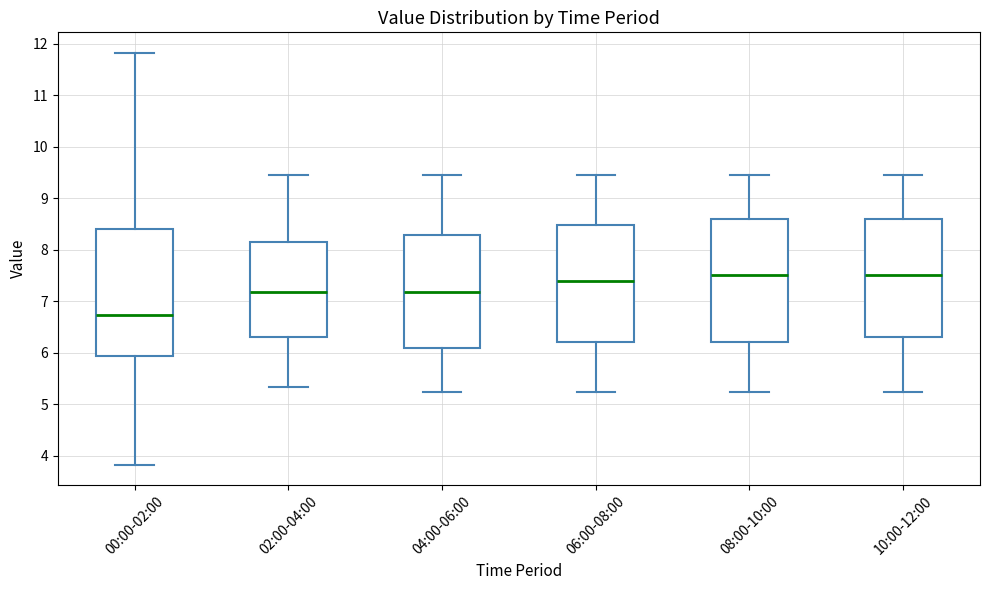

Which box has the lowest median line?

00:00-02:00